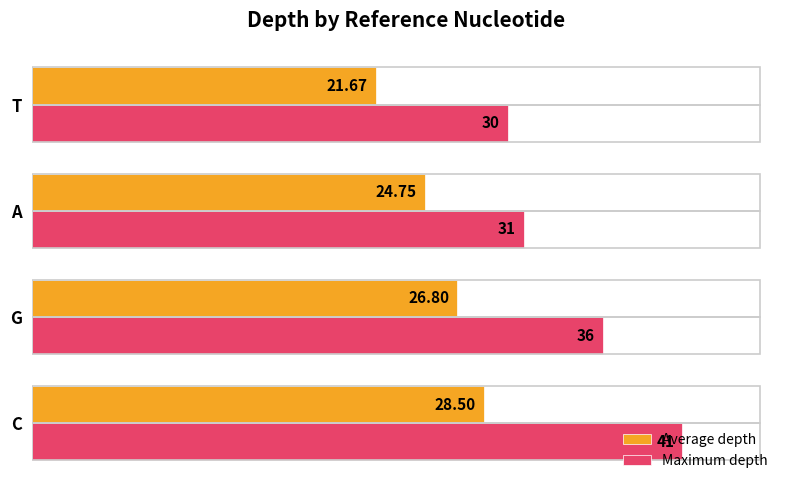

Rank the series by their maximum value, from highest to lowest.

Maximum depth, Average depth